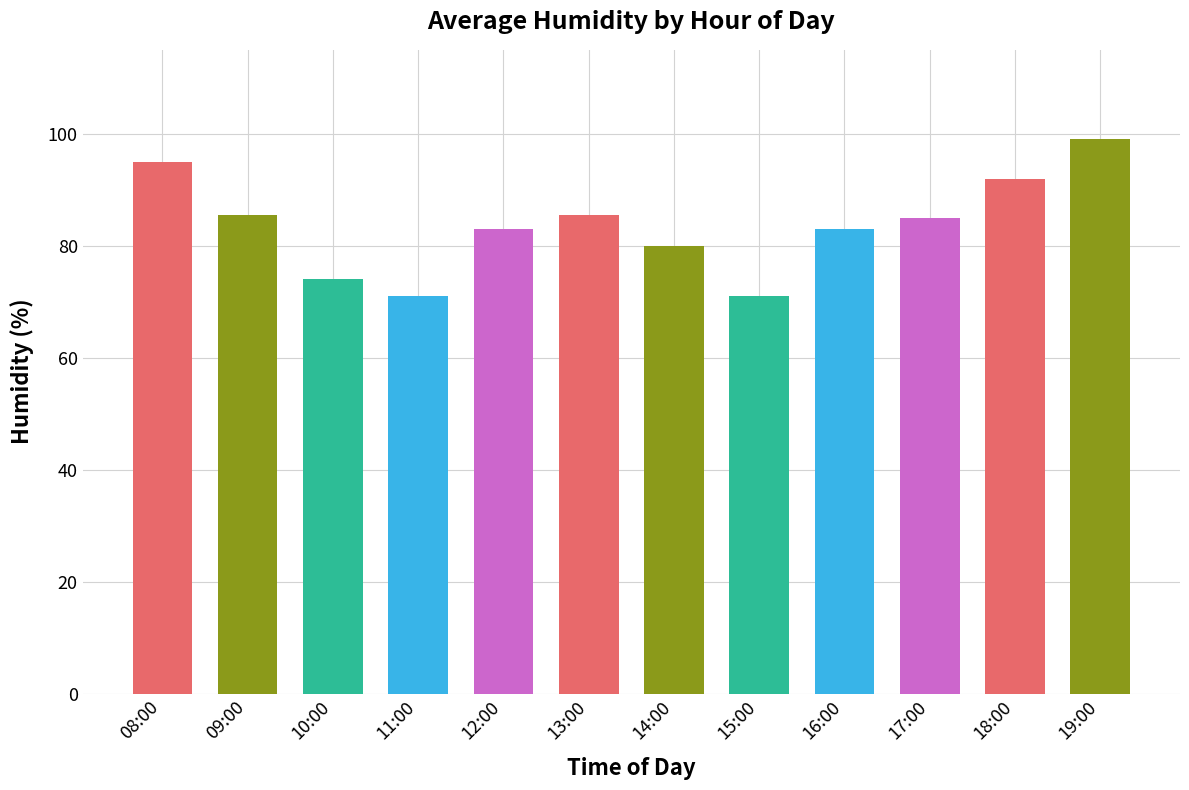

What is the minimum value shown in the chart?

71.0